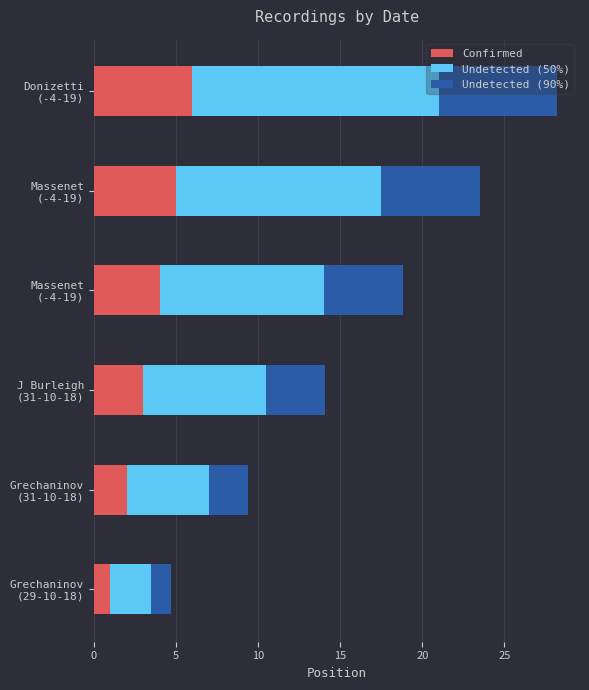

Which series has the largest range (max minus min)?

Undetected (50%)